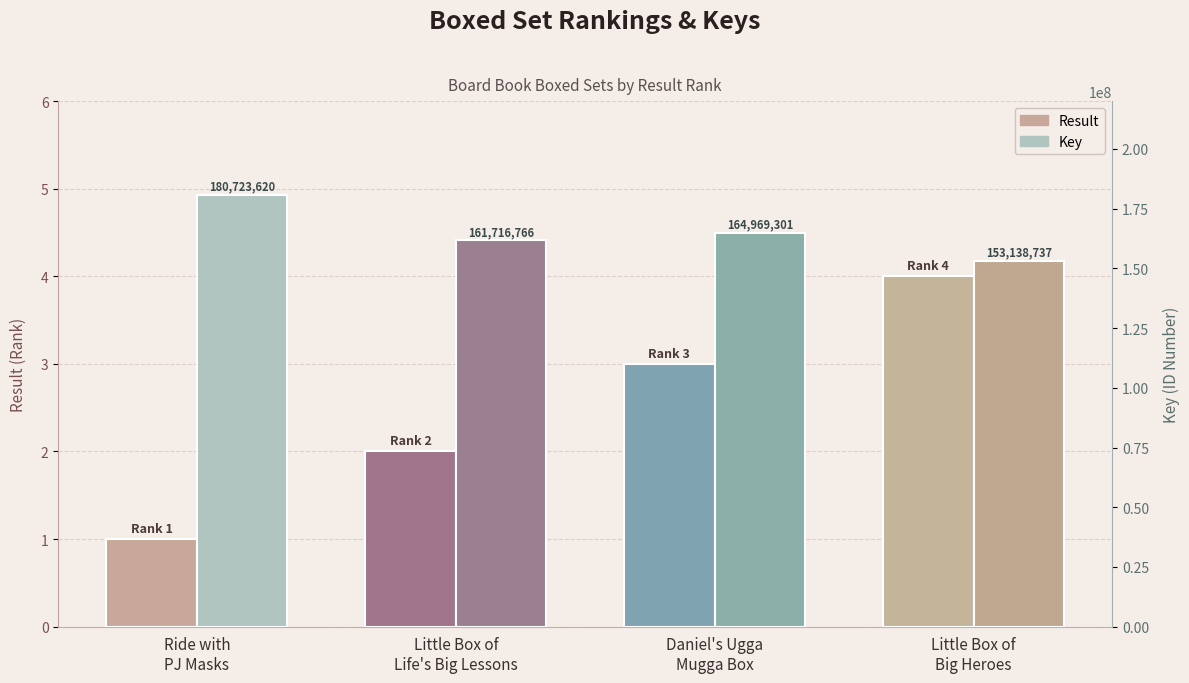

Rank the series by their maximum value, from highest to lowest.

Key, Result